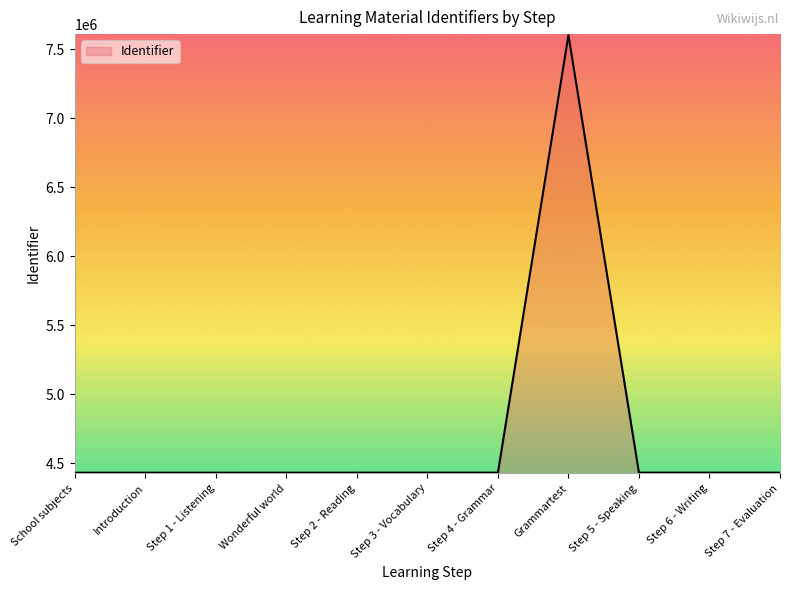

What is the difference between the maximum and minimum values?

3168144